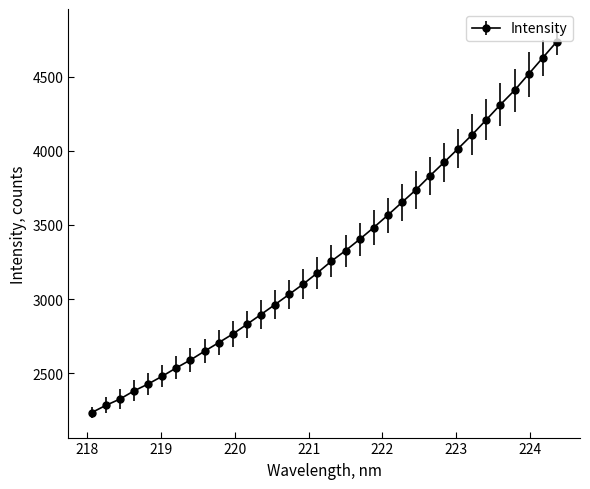

What is the value of the 5th point from the left?

2427.1